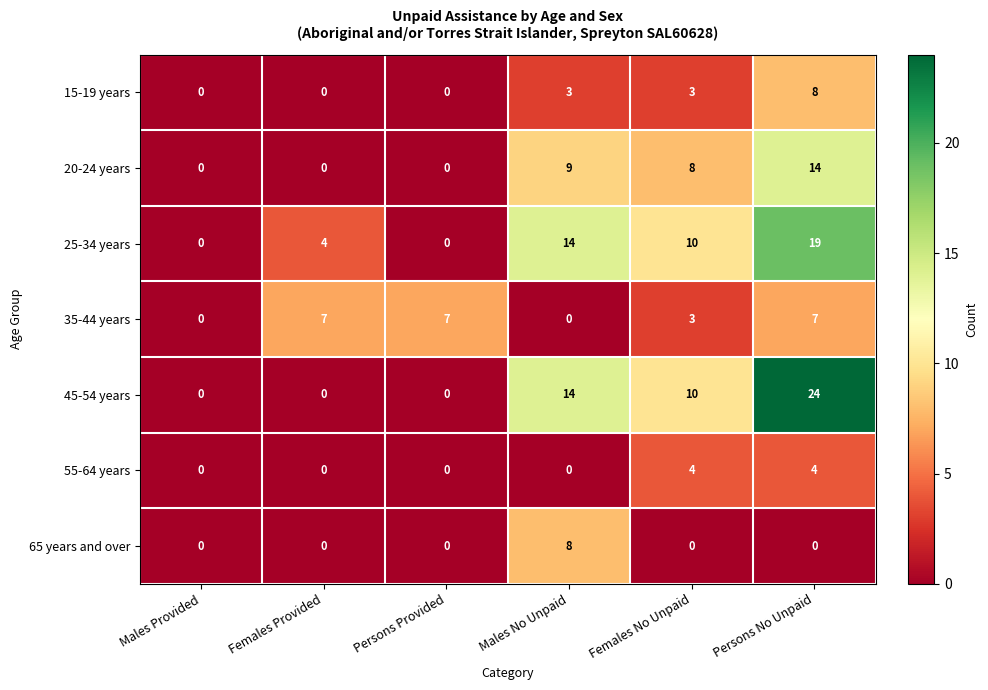

Is it true that 20-24 years equals 0 at Females Provided?

True